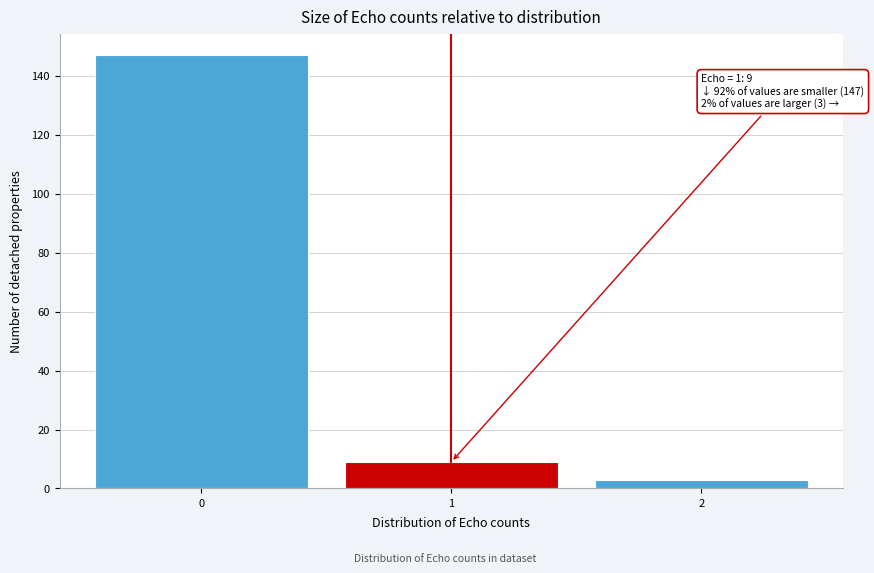

Which range on the x-axis has the tallest bar?

-0.5 to 0.5